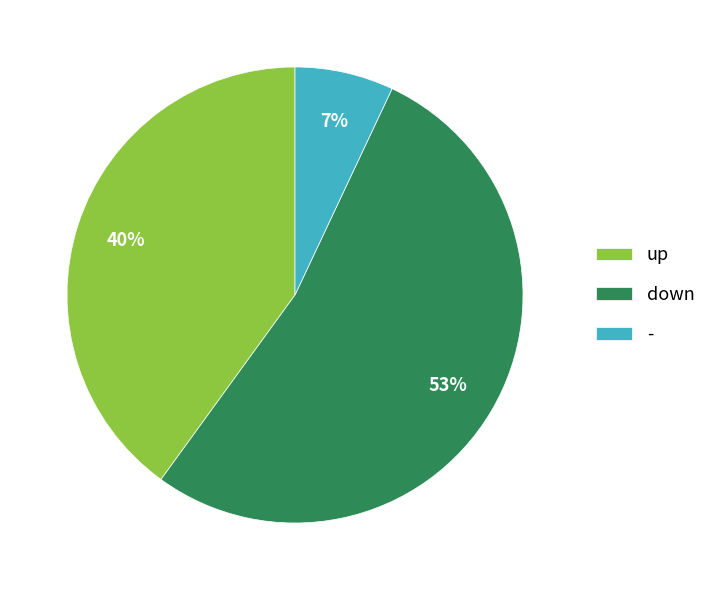

Is the sum of down and up greater than half?

Yes